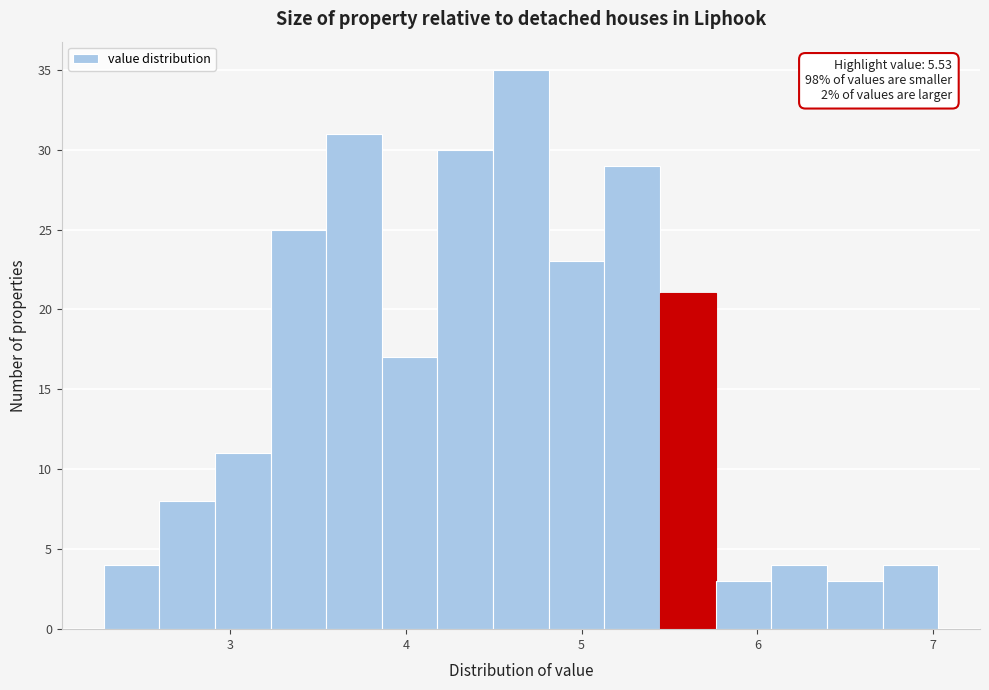

Read against the x-axis, roughly where is the centre of the tallest bar?

4.7